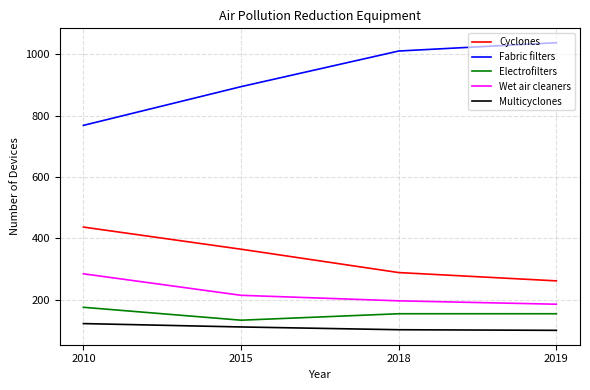

What is the total value across all series at 2015?

1720